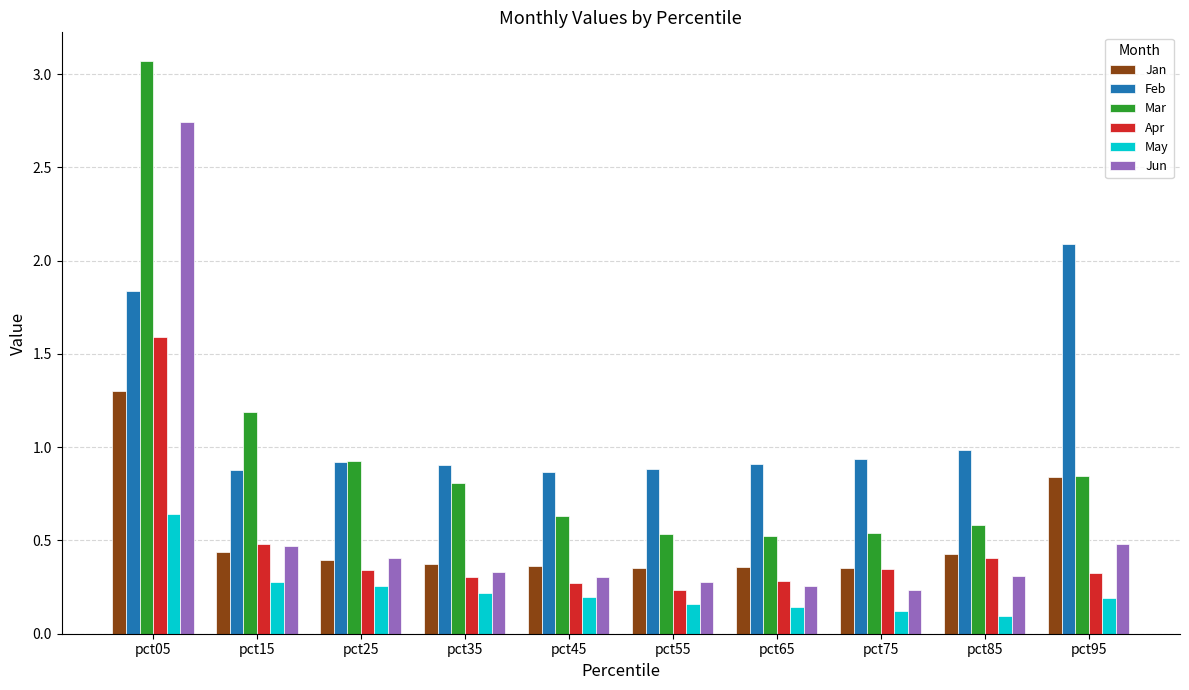

What is the difference between the highest and lowest values at pct35?

0.7